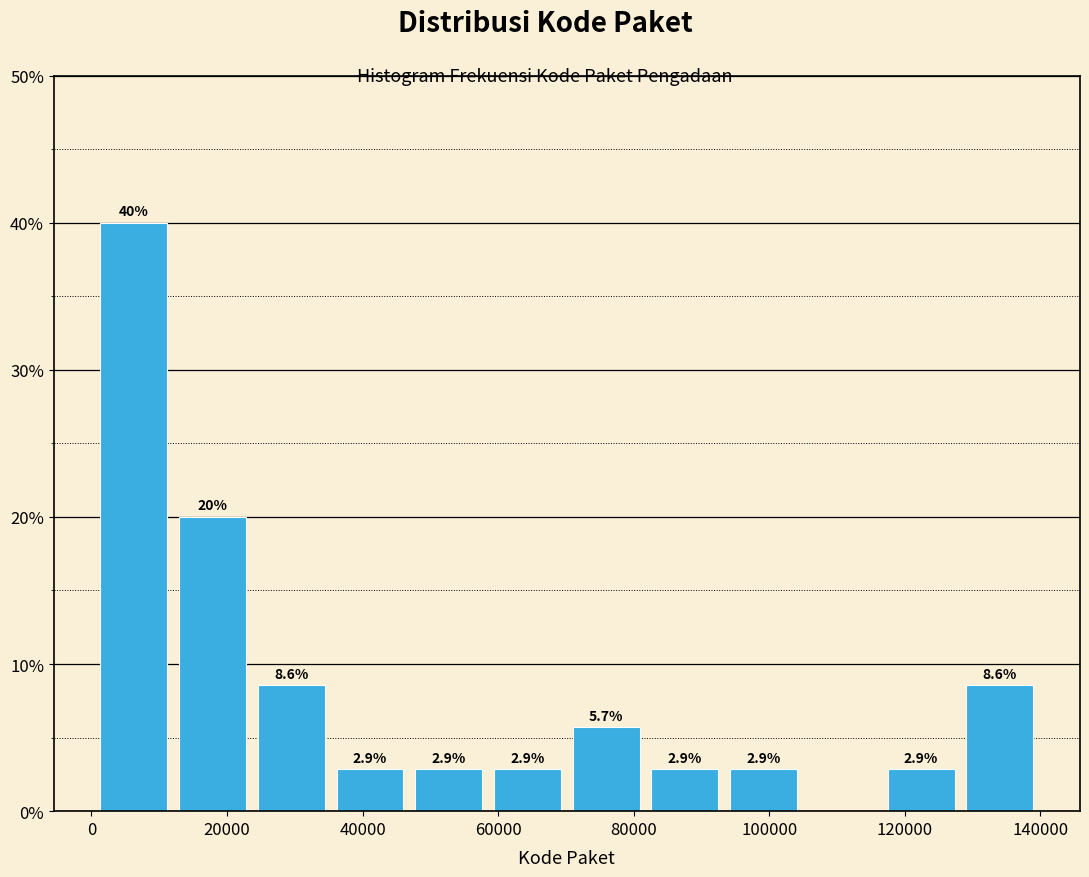

Which range on the x-axis has the tallest bar?

0 to 12000